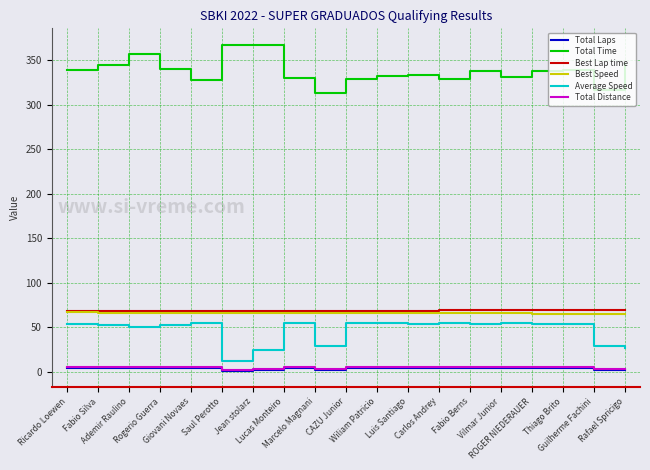

What is the greatest value displayed?

367.5